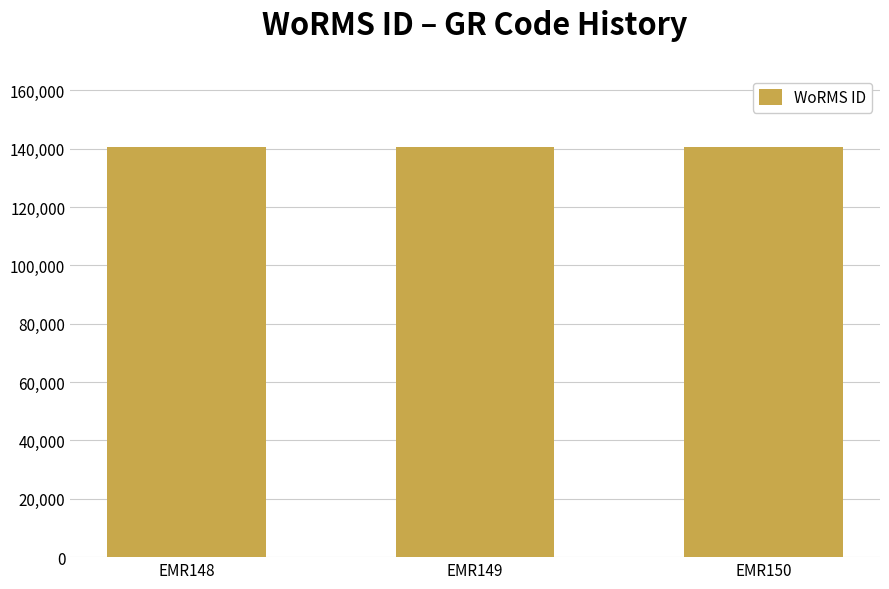

What is the change in value from EMR148 to EMR150?

+3